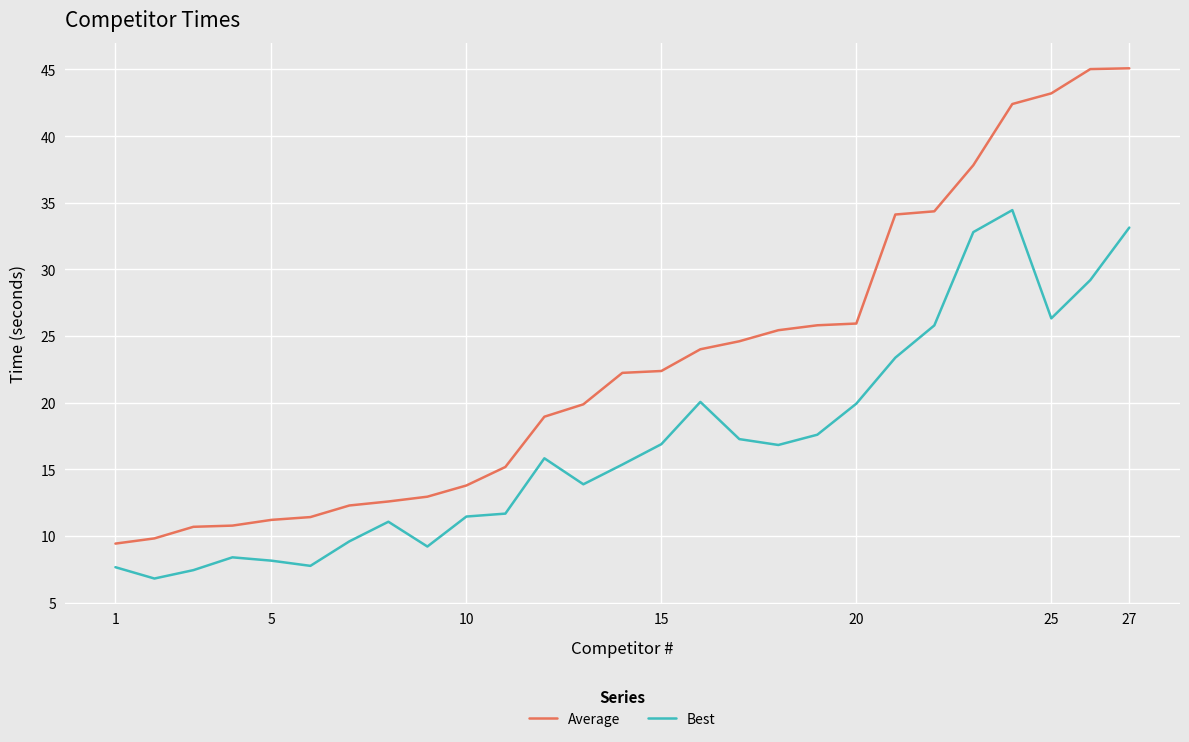

List the series in order of their peak value, lowest first.

Best, Average